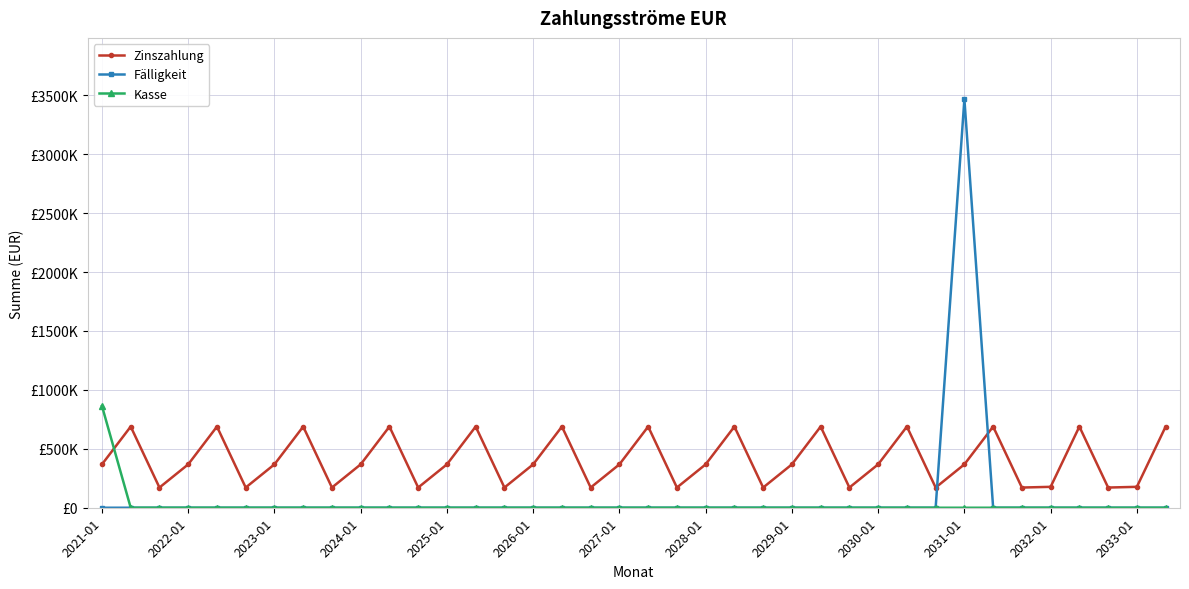

True or false: Zinszahlung has more than 2 interior local peaks.

True